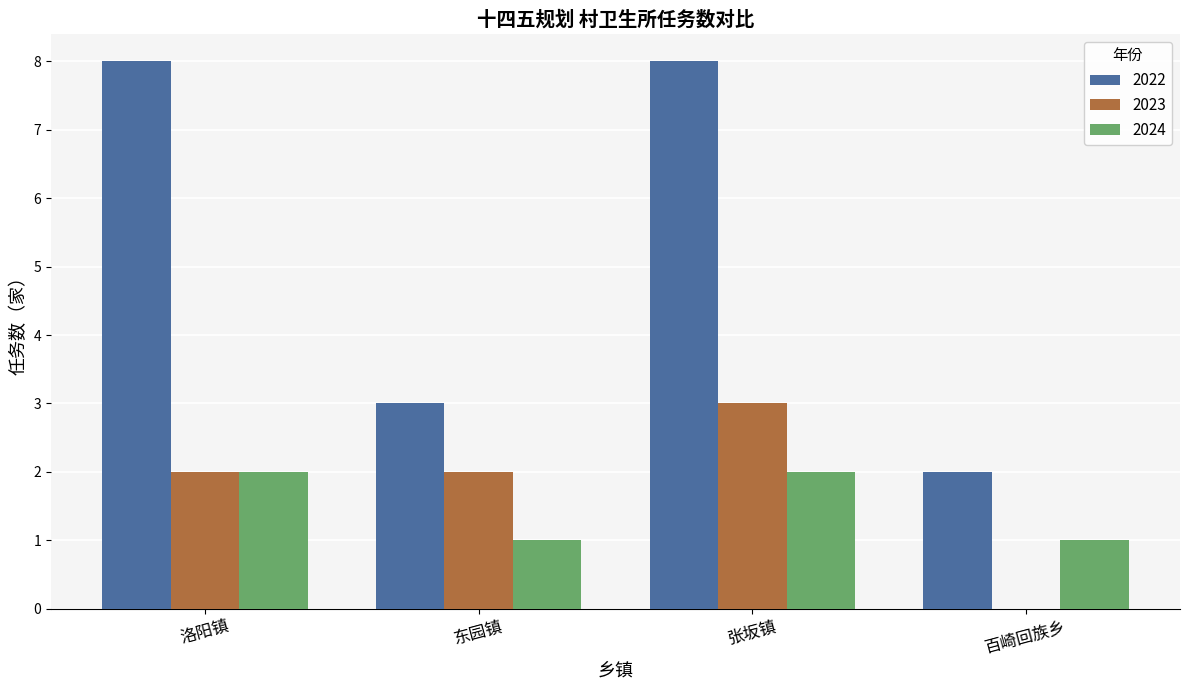

What is the total value across all series at 张坂镇?

13